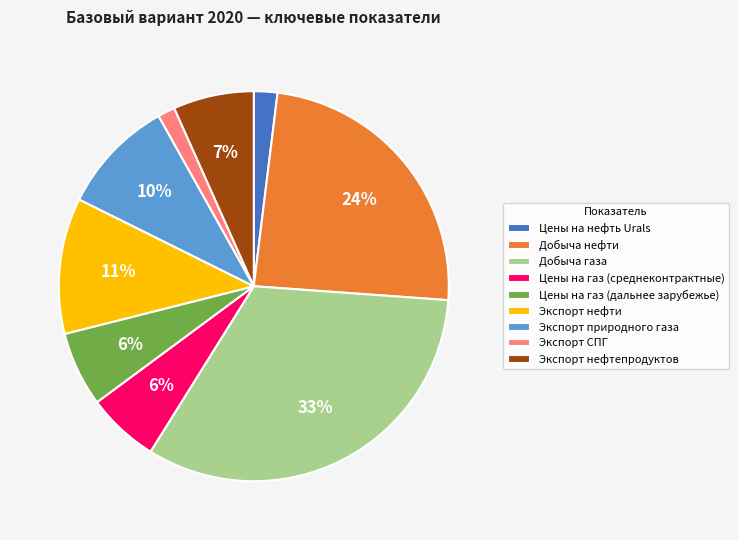

Approximately how many times larger is the value at Экспорт природного газа compared to Добыча нефти?

0.4